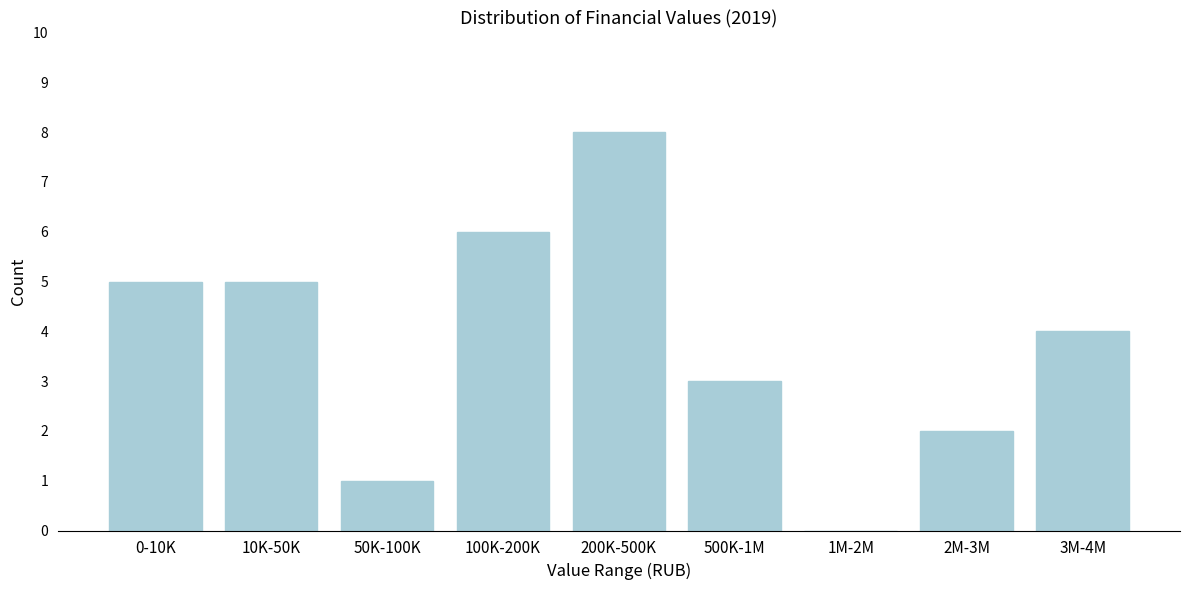

Reading left to right, what are all the values shown in this chart?

0-10K=5	10K-50K=5	50K-100K=1	100K-200K=6	200K-500K=8	500K-1M=3	1M-2M=0	2M-3M=2	3M-4M=4